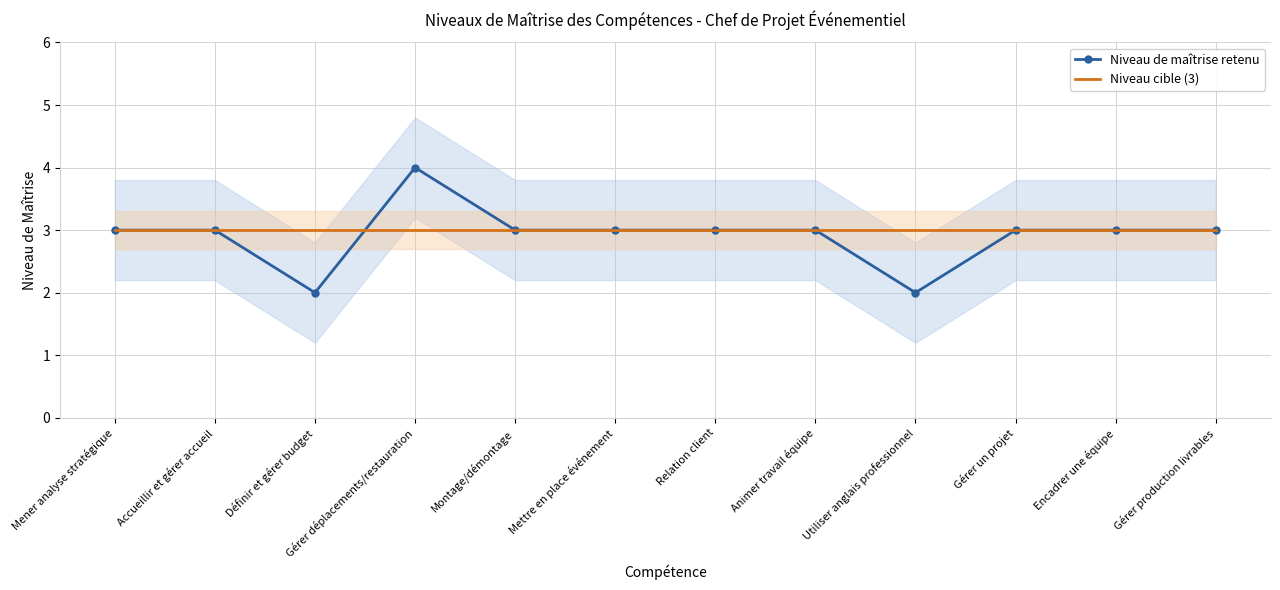

What is the difference between the second highest and minimum values in the Niveau de maîtrise retenu series?

1